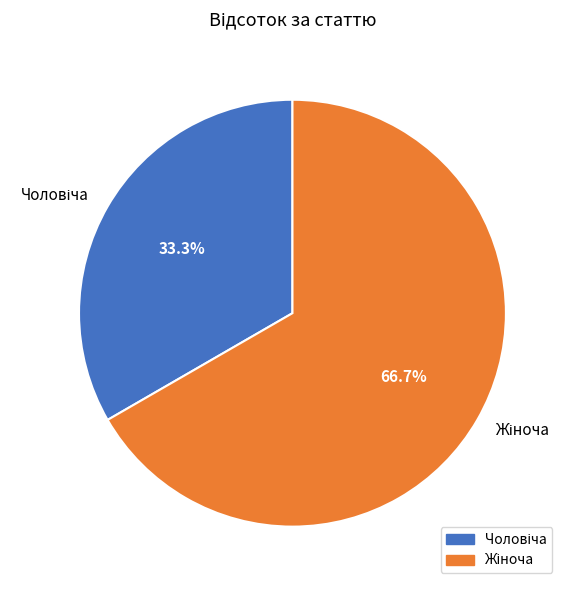

Does any single category account for the majority?

Yes